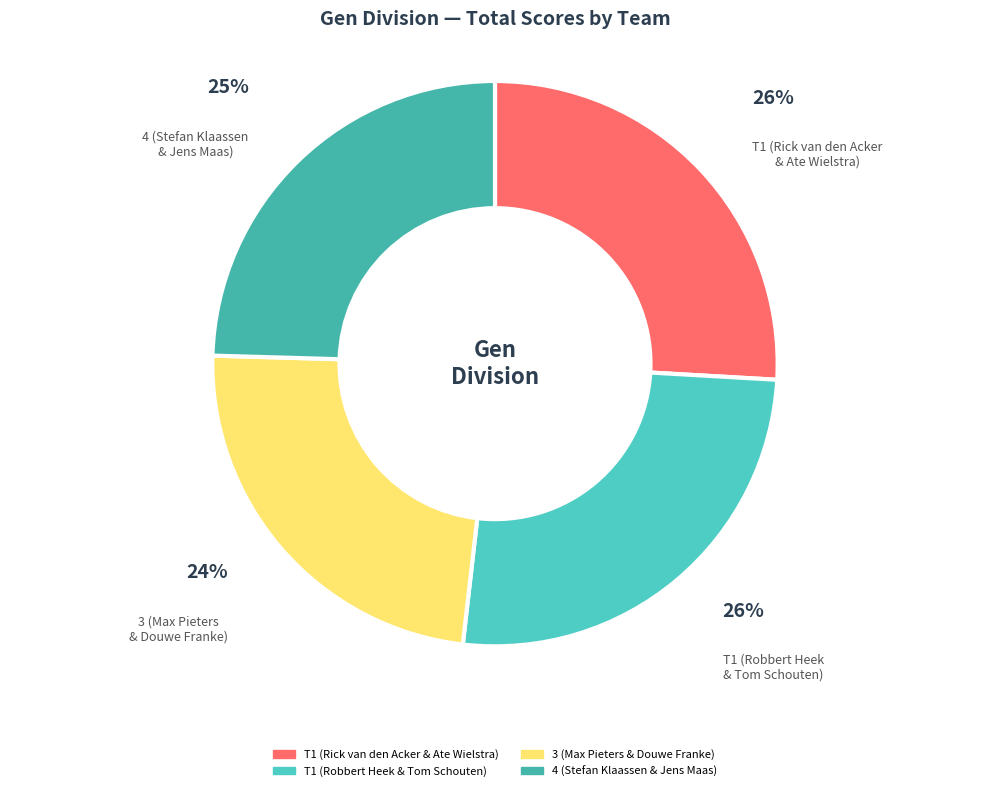

Is there a majority slice in this chart?

No